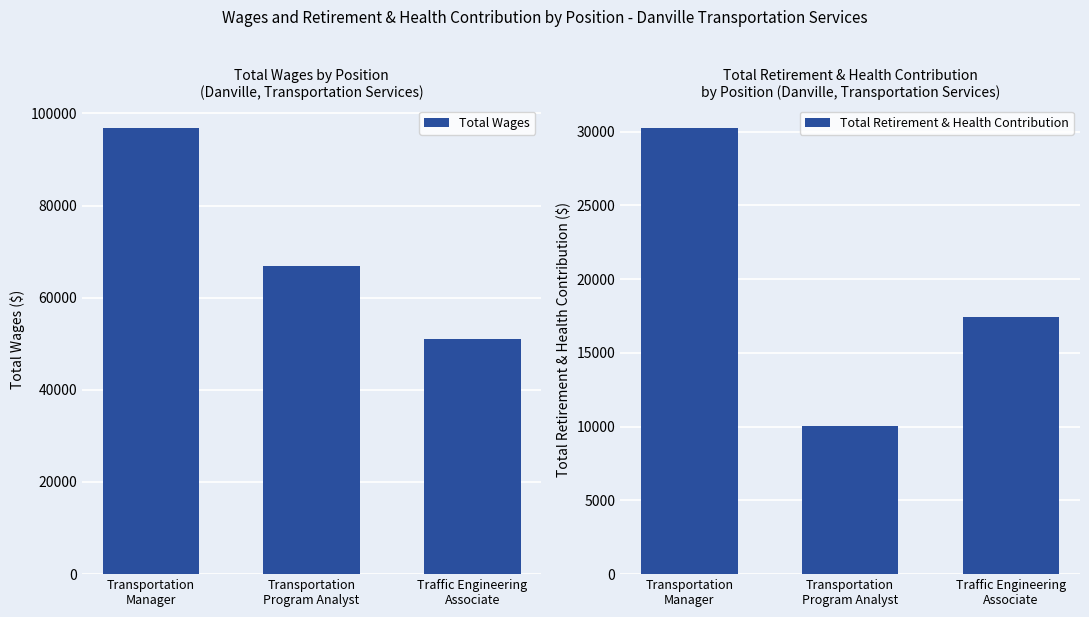

What are all the series names shown in the legend?

Total Wages, Total Retirement & Health Contribution